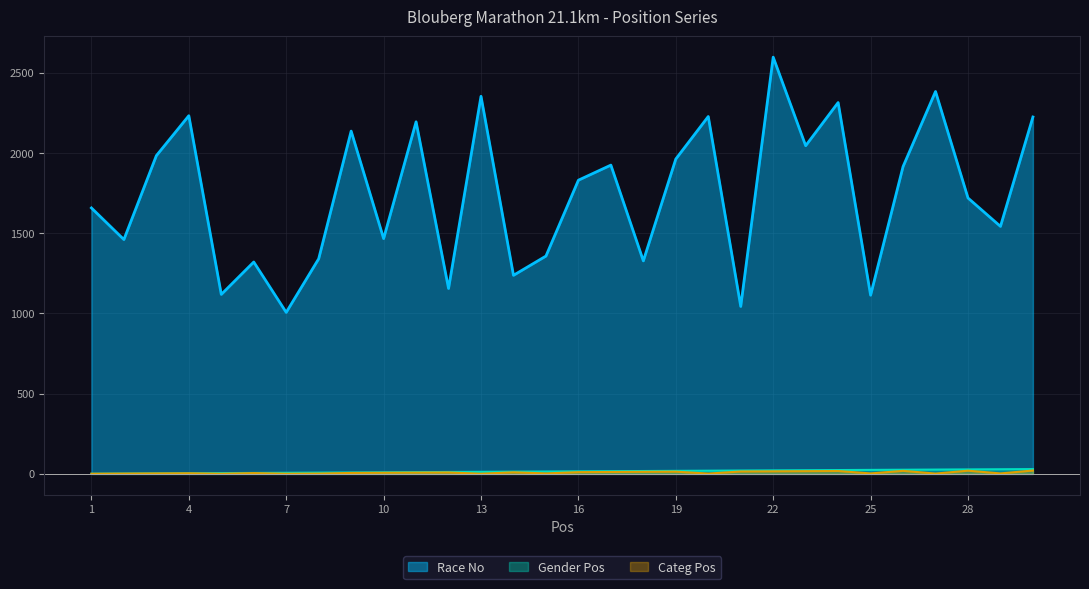

True or false: Gender Pos and Categ Pos cross at least once.

False